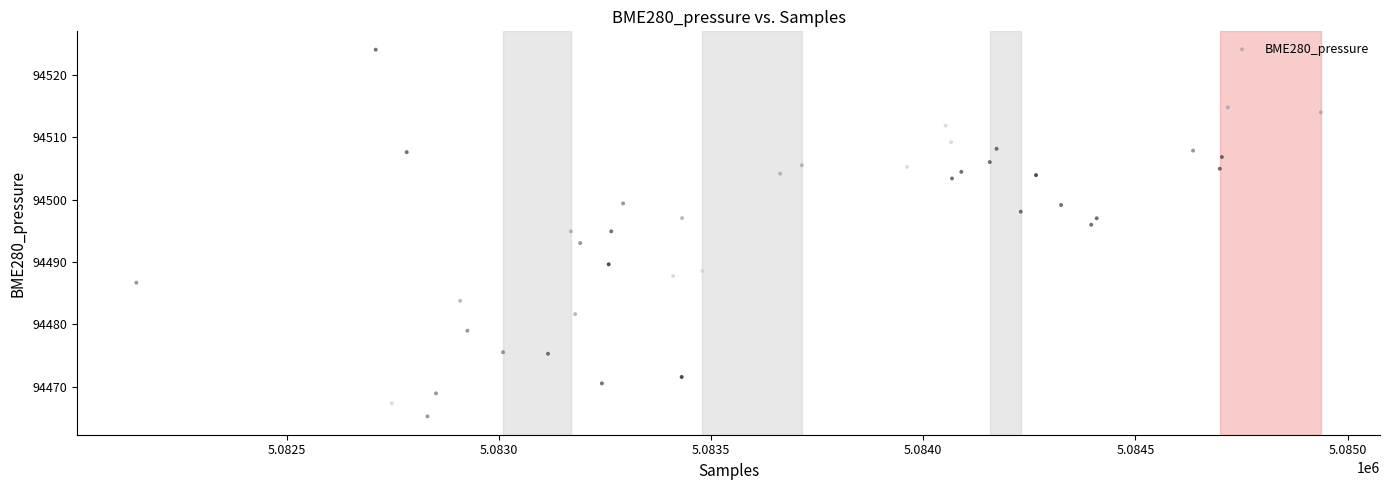

What is the range of X values (max minus min)?

2791.0